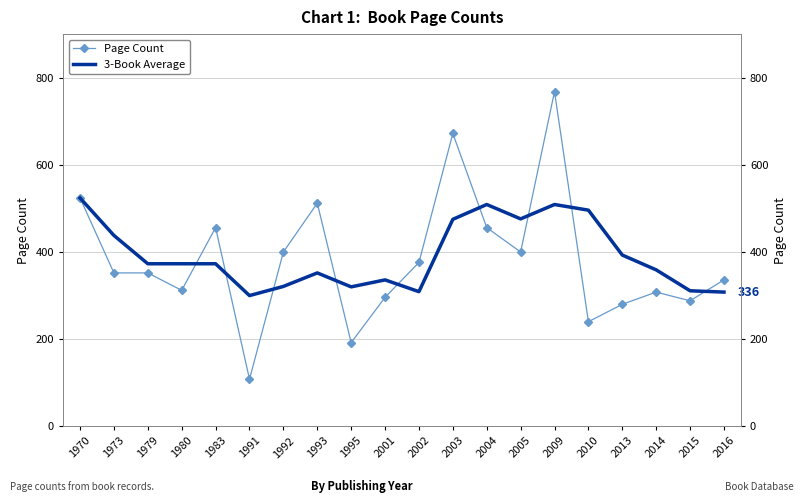

Reading left to right, extract all data points from this chart.

Page Count: 1970=524	1973=352	1979=352	1980=312	1983=456	1991=108	1992=400	1993=512	1995=192	2001=296	2002=376	2003=672	2004=456	2005=400	2009=768	2010=240	2013=280	2014=308	2015=288	2016=336
3-Book Average: 1970=524	1973=438	1979=373	1980=373	1983=373	1991=300	1992=321	1993=352	1995=320	2001=336	2002=309	2003=475	2004=509	2005=476	2009=509	2010=496	2013=393	2014=359	2015=311	2016=308